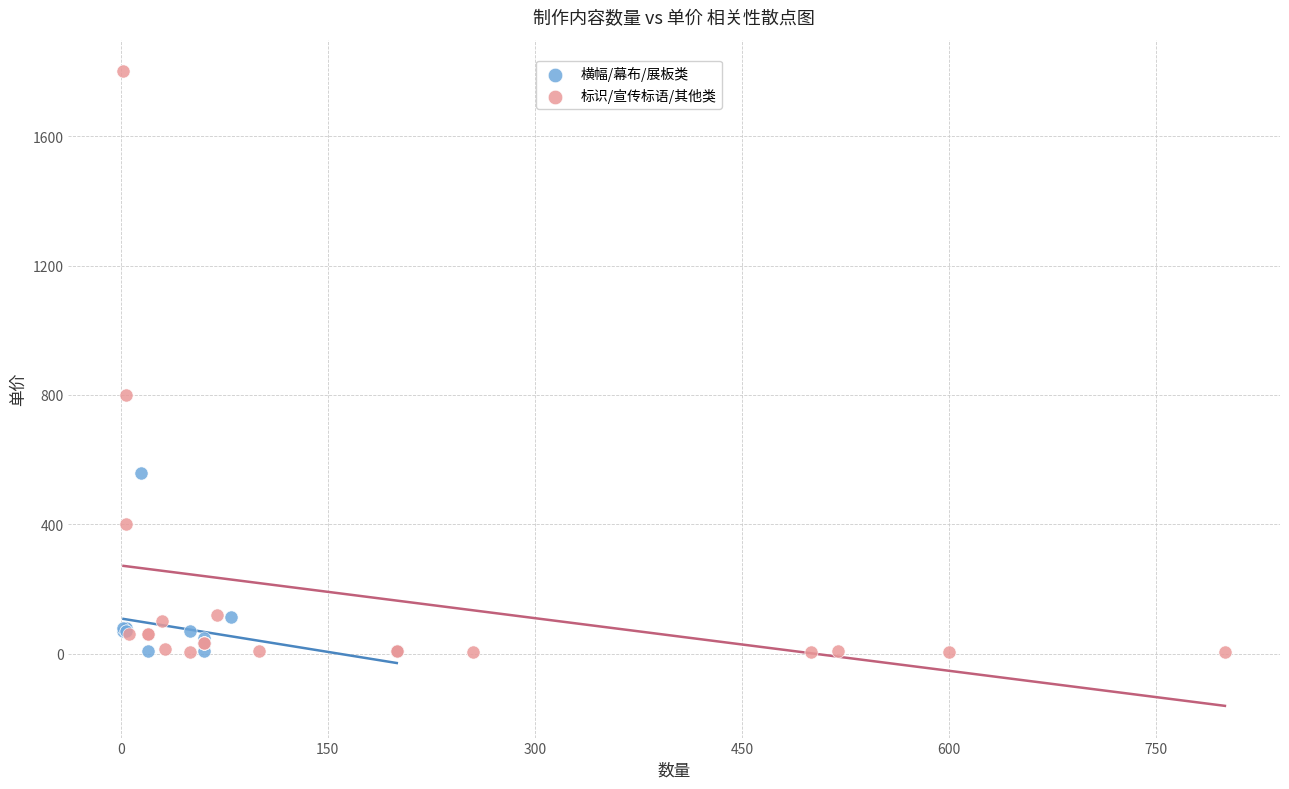

Which series reaches the maximum Y coordinate?

标识/宣传标语/其他类